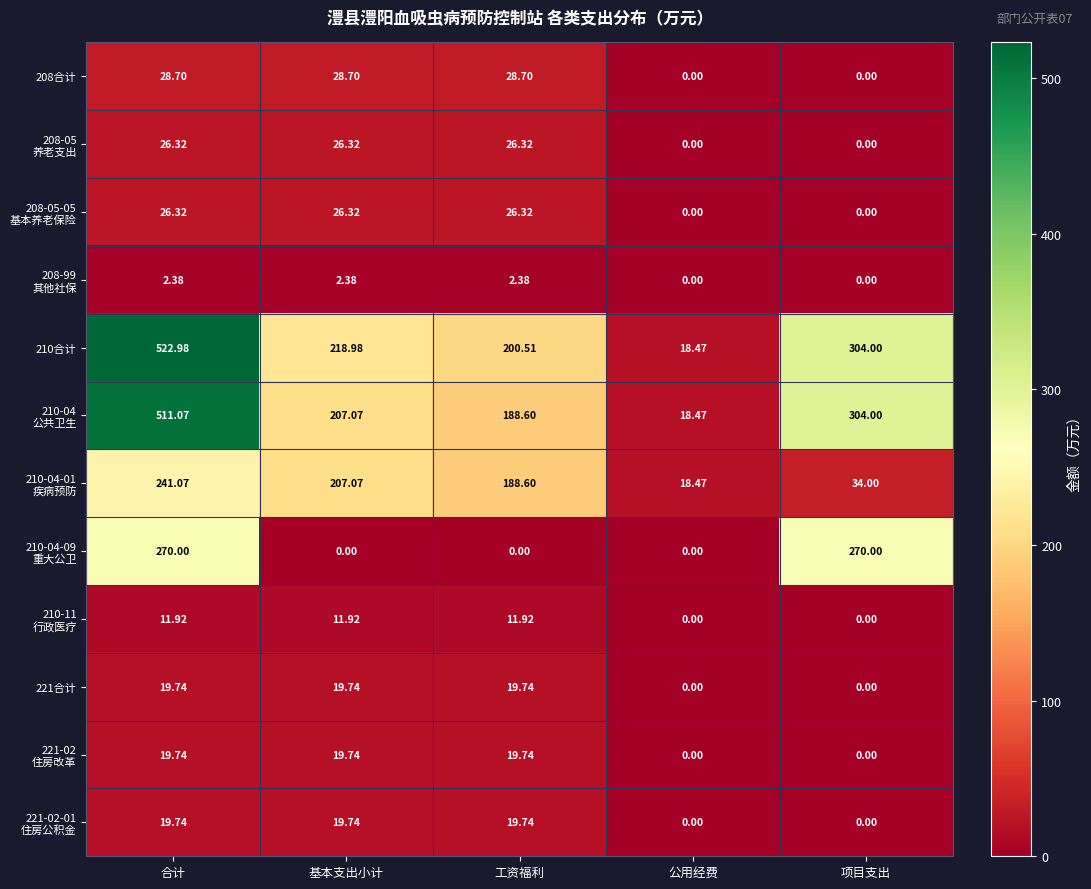

How many distinct data groups are displayed?

12